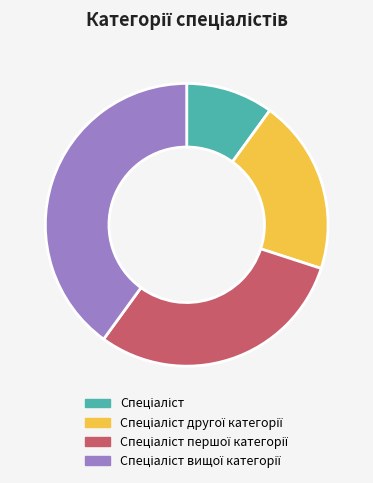

Is there a majority slice in this chart?

No